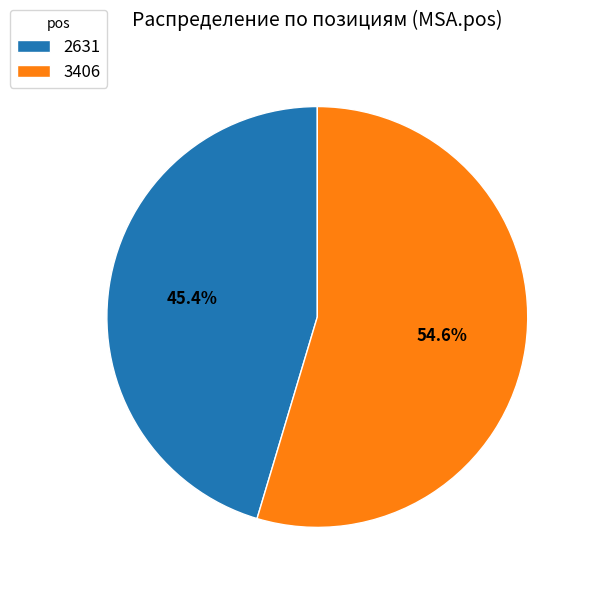

Does 2631 represent more than half of the total?

No